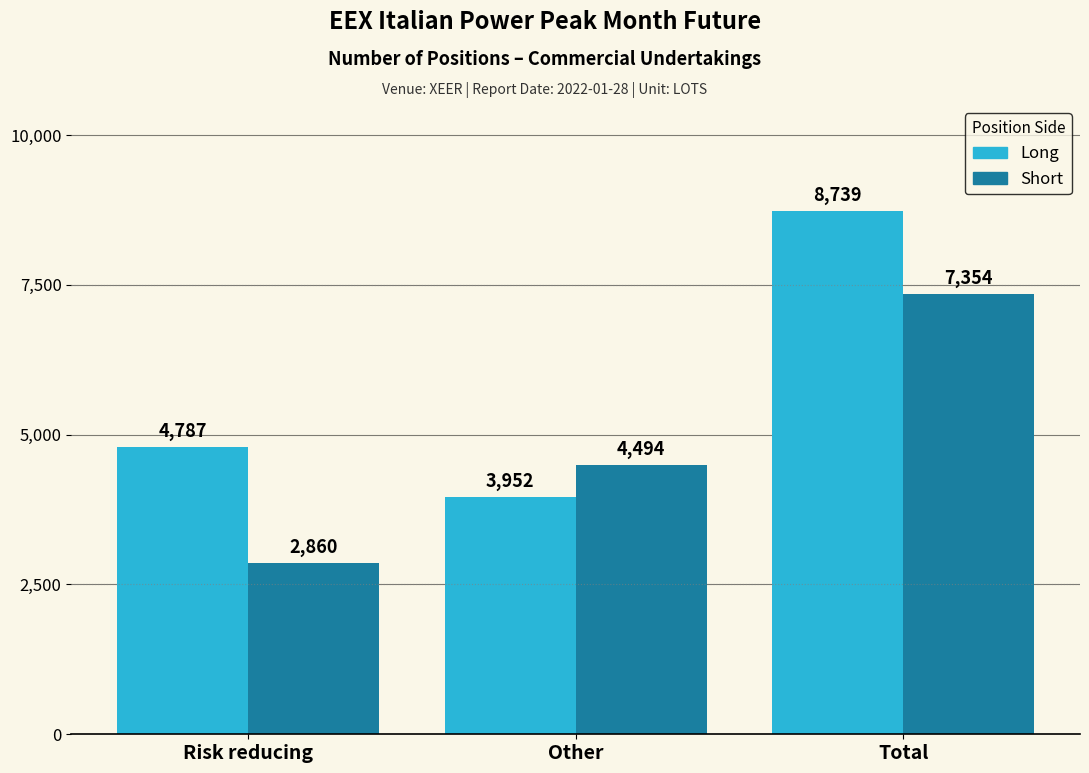

What is the difference between the highest and lowest values at Total?

1385